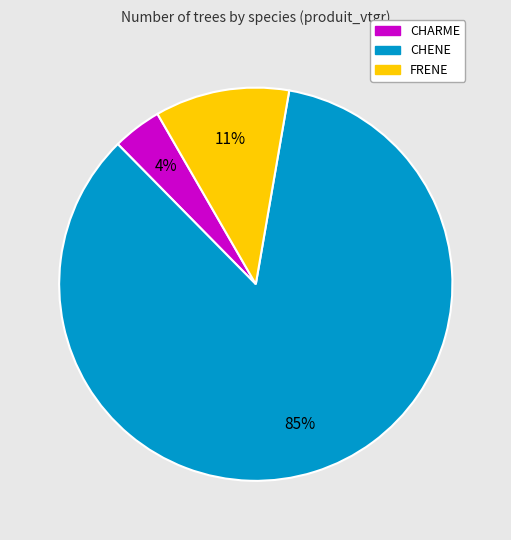

How many slices are in this pie chart?

3